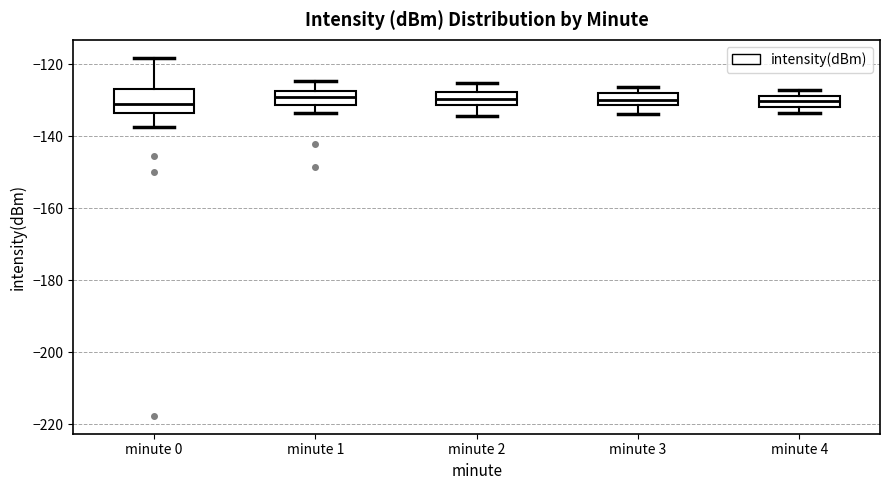

Comparing the boxes themselves (not the whiskers), which one is the tallest?

minute 0